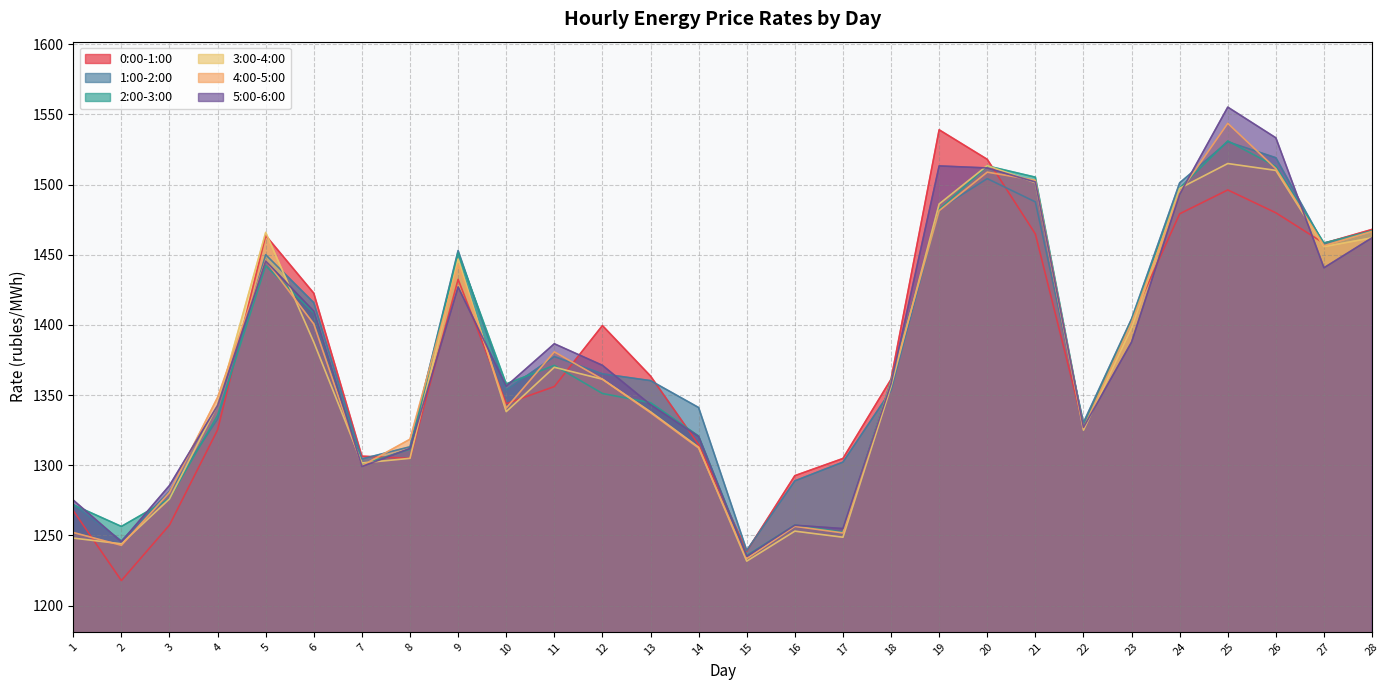

At which category is the sum across all series the highest?

25